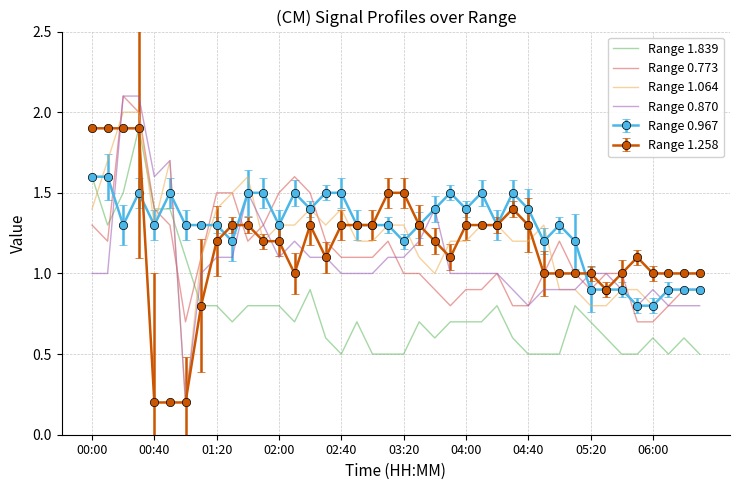

Which series has the widest spread of values?

Range 0.870